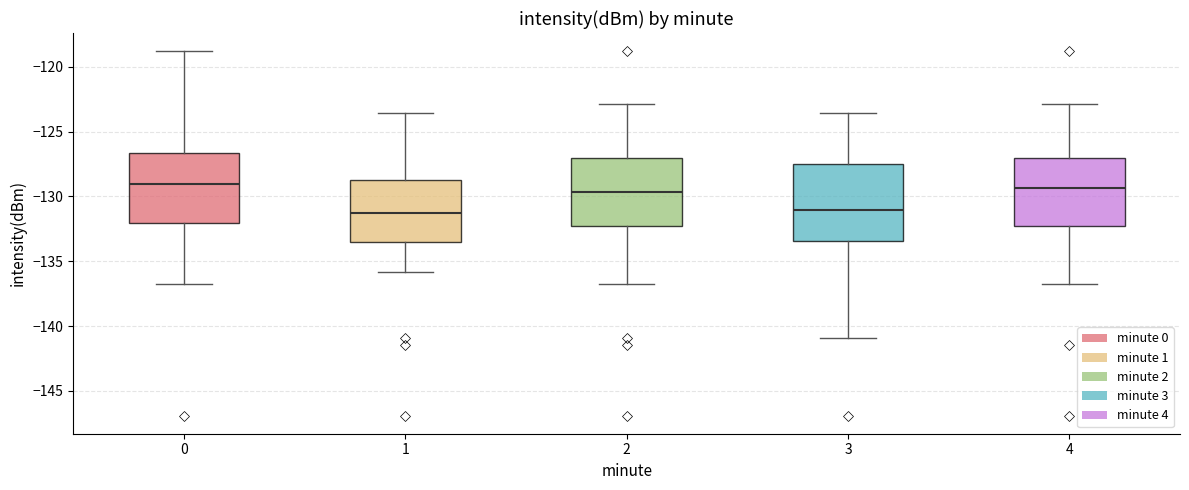

Reading left to right, transcribe this box plot: for each box, give where its median line is, the range the box spans, and where its two whiskers end, as read against the y-axis. The values are not printed on the chart, so give them approximately, as read against the axis.

0: median -129.0, box -132.0 to -126.5, whiskers -137.0 to -119.0
1: median -131.5, box -133.5 to -129.0, whiskers -136.0 to -123.5
2: median -129.5, box -132.5 to -127.0, whiskers -137.0 to -123.0
3: median -131.0, box -133.5 to -127.5, whiskers -141.0 to -123.5
4: median -129.5, box -132.5 to -127.0, whiskers -137.0 to -123.0